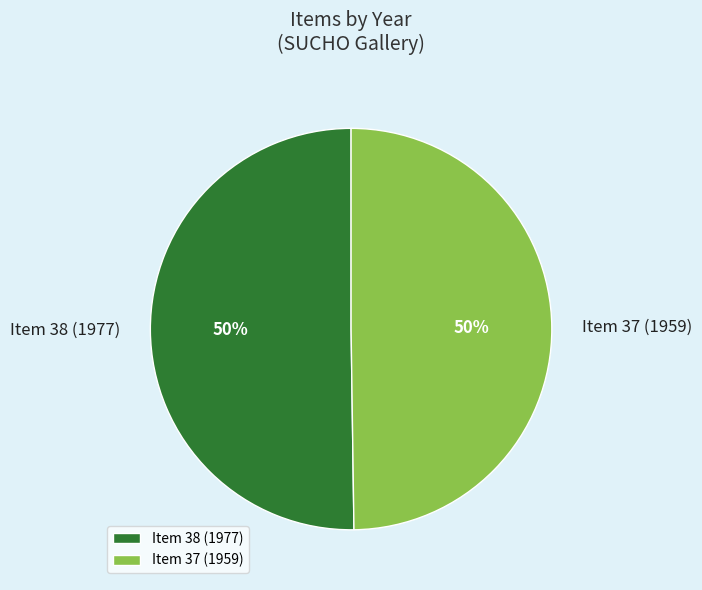

To the nearest percent, what percentage of the pie is Item 38 (1977)?

50%